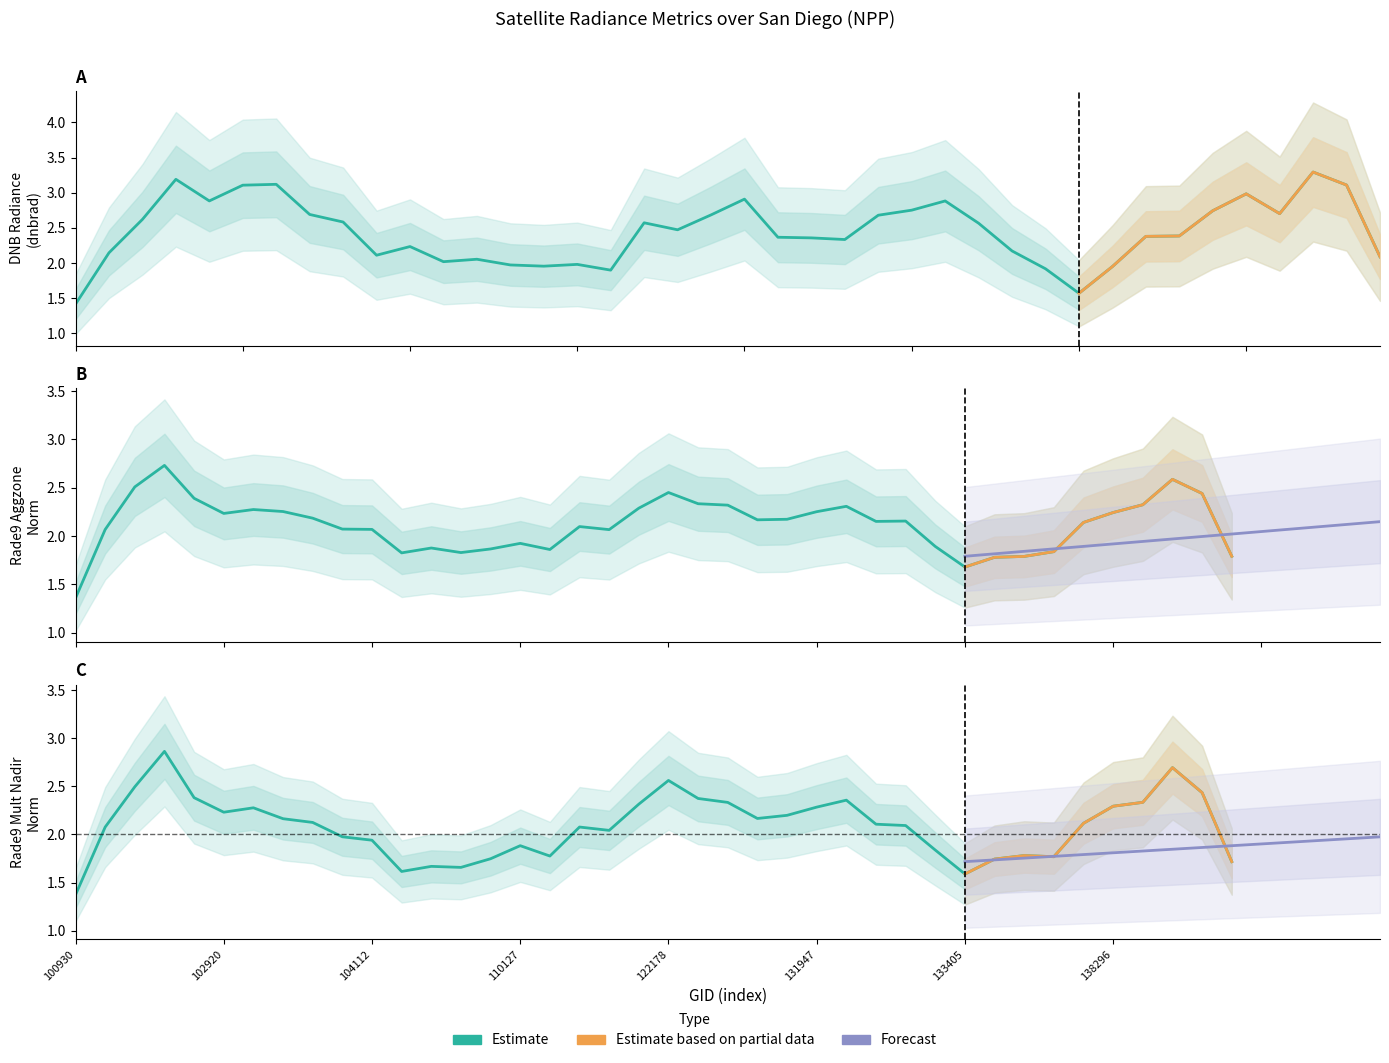

True or false: rade9_aggzone_norm and dnbrad intersect in this chart.

True